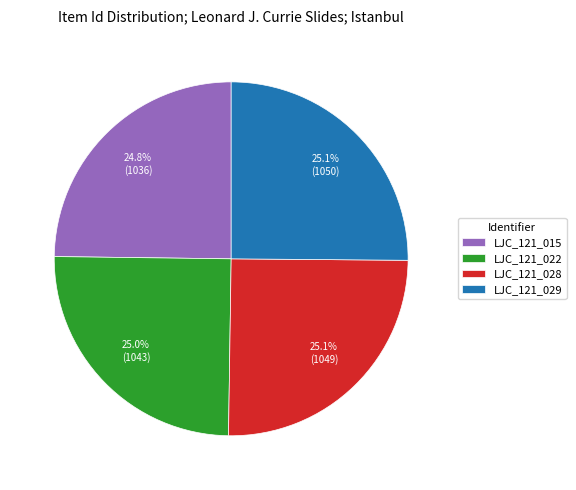

Approximately how many times larger is the value at LJC_121_015 compared to LJC_121_028?

1.0